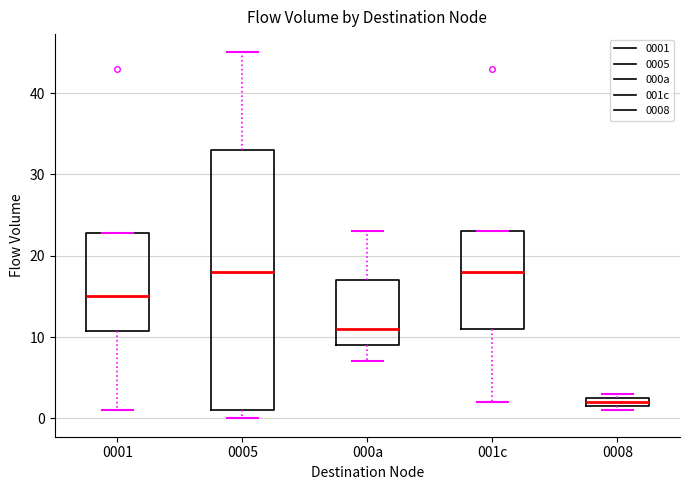

Which box has the lowest median line?

0008